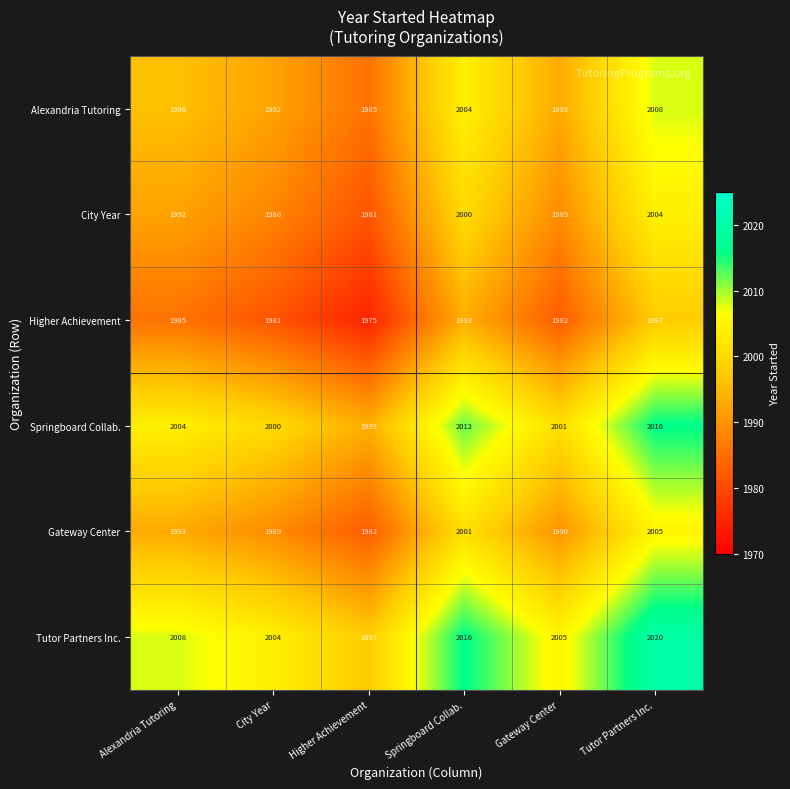

Which series has the largest total across all categories?

Tutor Partners Inc.